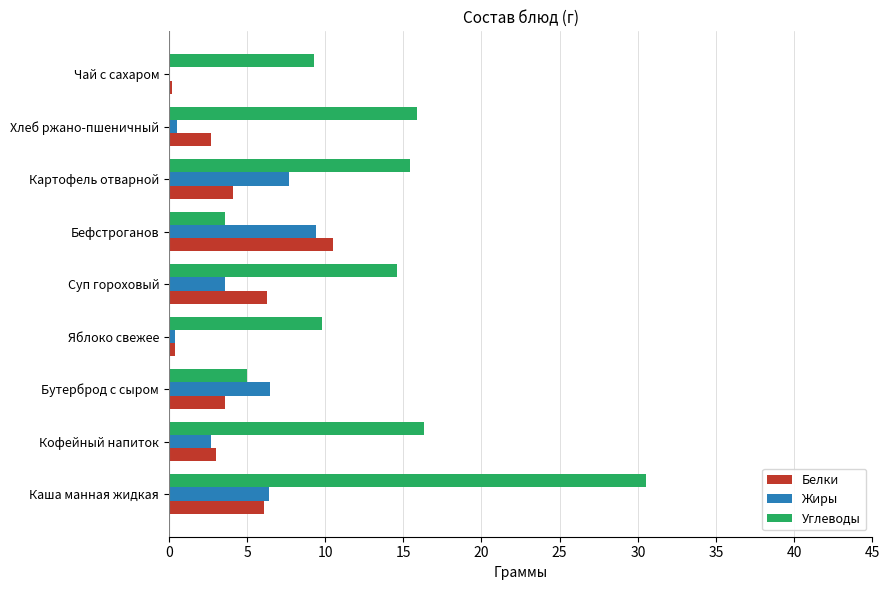

What is the total value across all series at Каша манная жидкая?

43.0